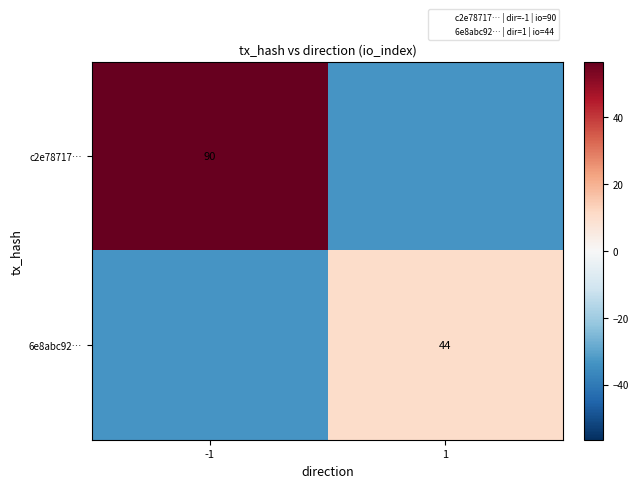

What is the difference between the maximum and minimum values in the 6e8abc92… series?

44.0